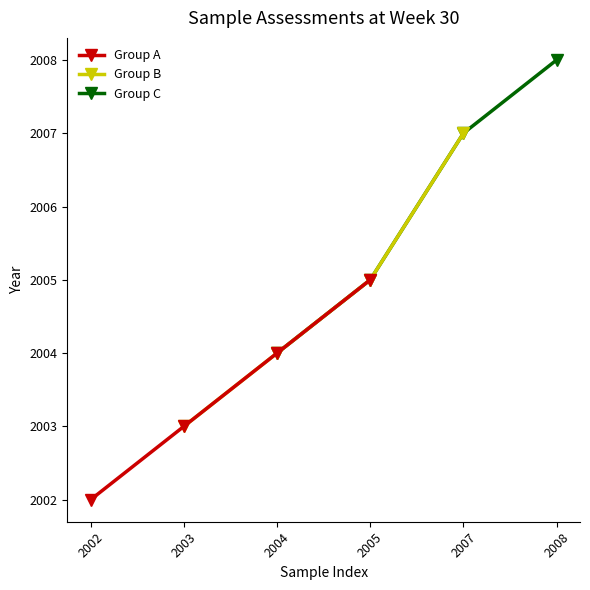

Rank the categories by Group C value from lowest to highest.

2004, 2005, 2007, 2008